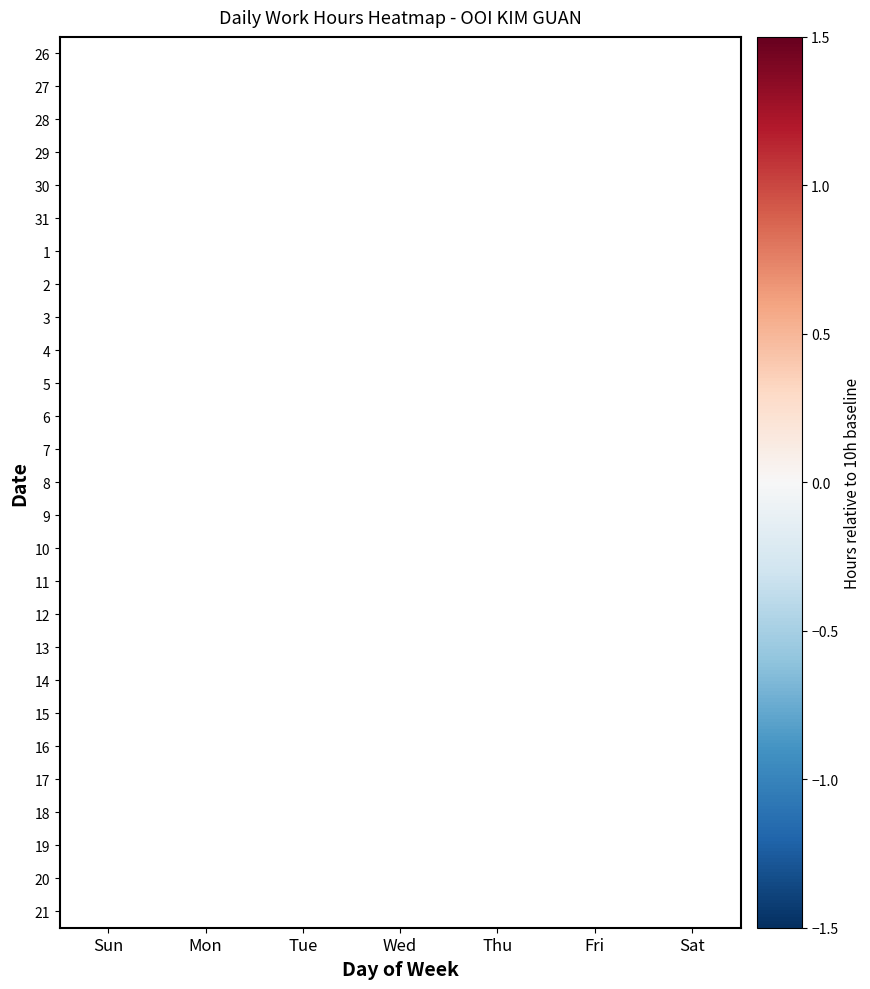

Which category has the highest value across all series?

Thu